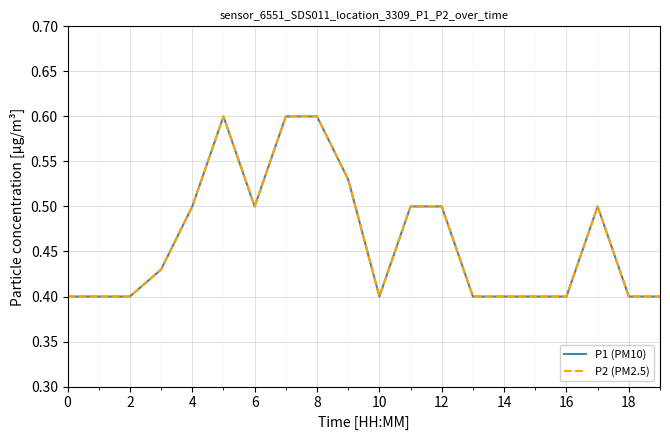

How many lines are shown in the chart?

2